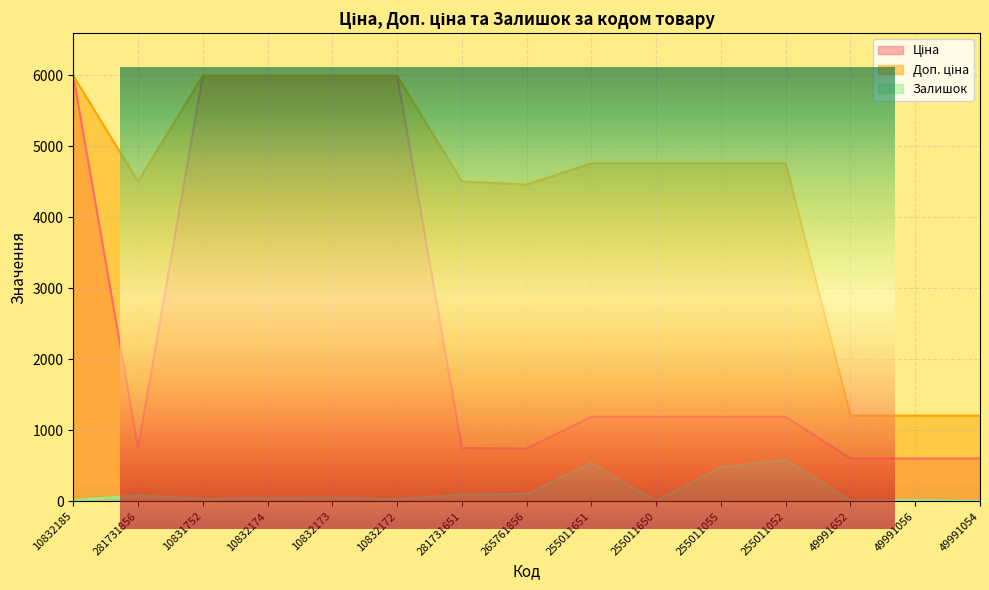

What are all the series names shown in the legend?

Ціна, Доп. ціна, Залишок